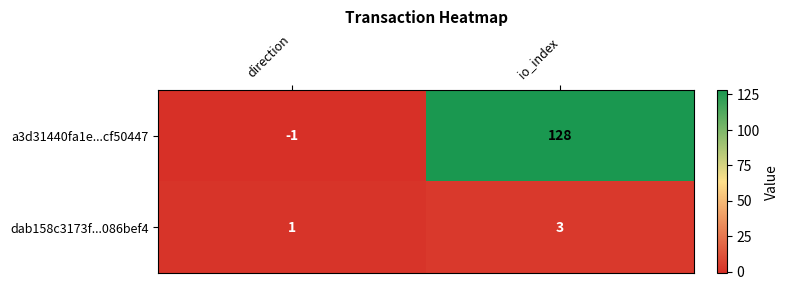

The value of a3d31440fa1e...cf50447 at io_index is 128. True or false?

True